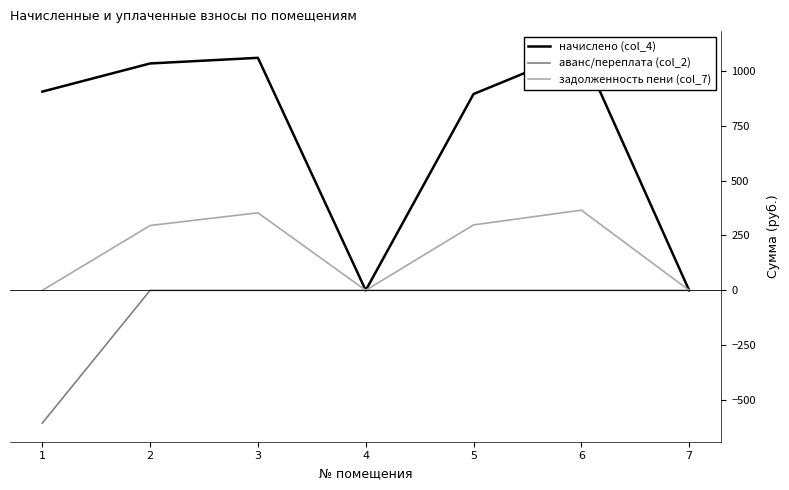

How many data points in начислено (col_4) are less than 905?

3